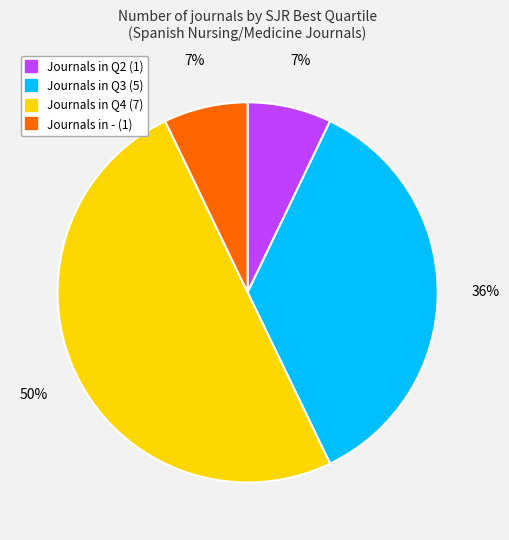

To the nearest percent, what is the average slice percentage?

25%